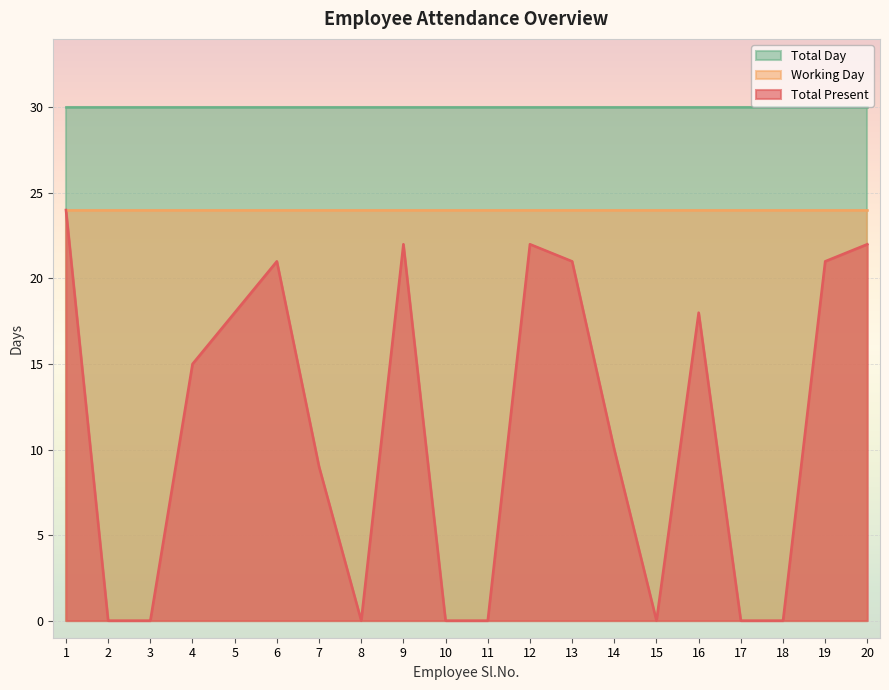

In Total Present, how many points are higher than both neighbors (excluding endpoints)?

4